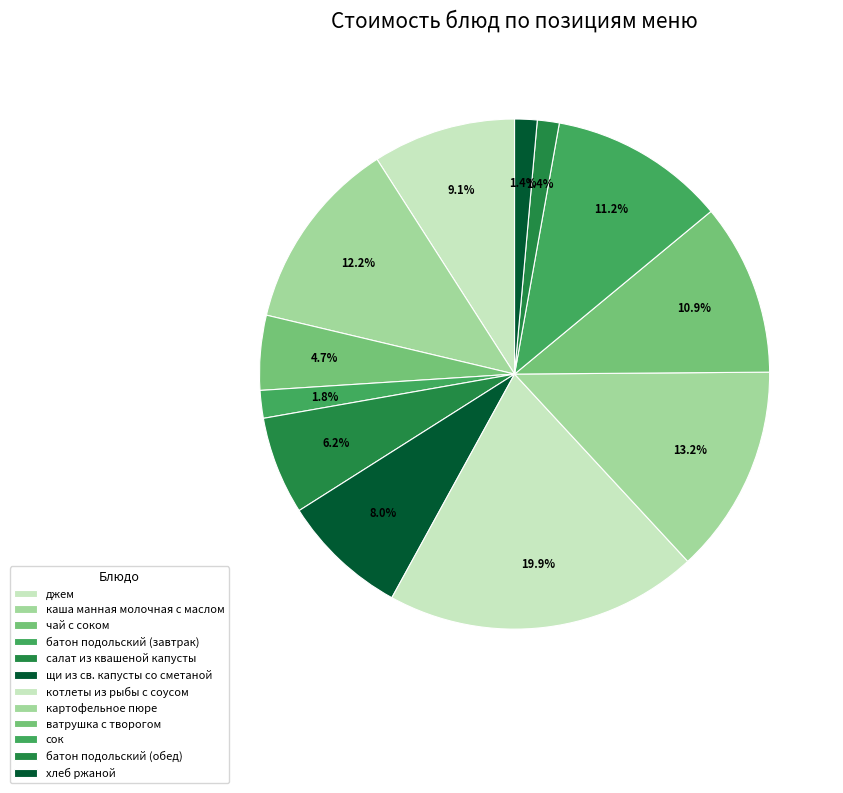

Count the number of slices in the pie.

12